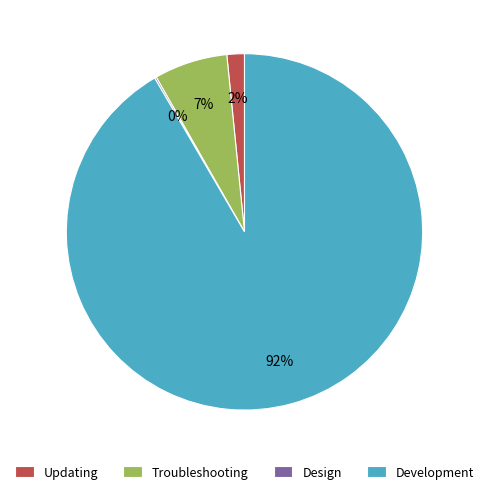

Does Development account for over 50% of the chart?

Yes